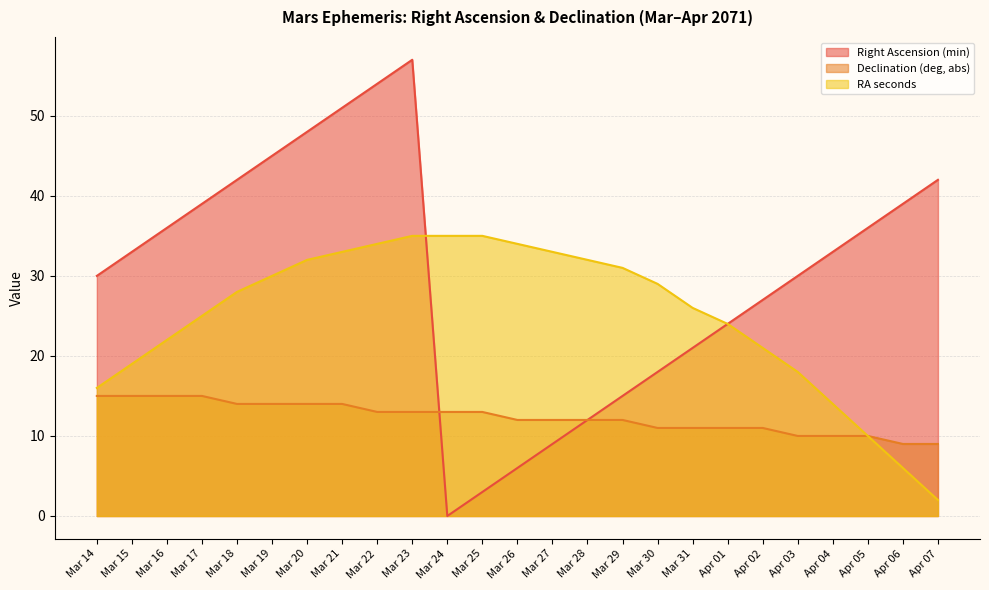

At which category does the chart reach its peak across all series?

Mar 23